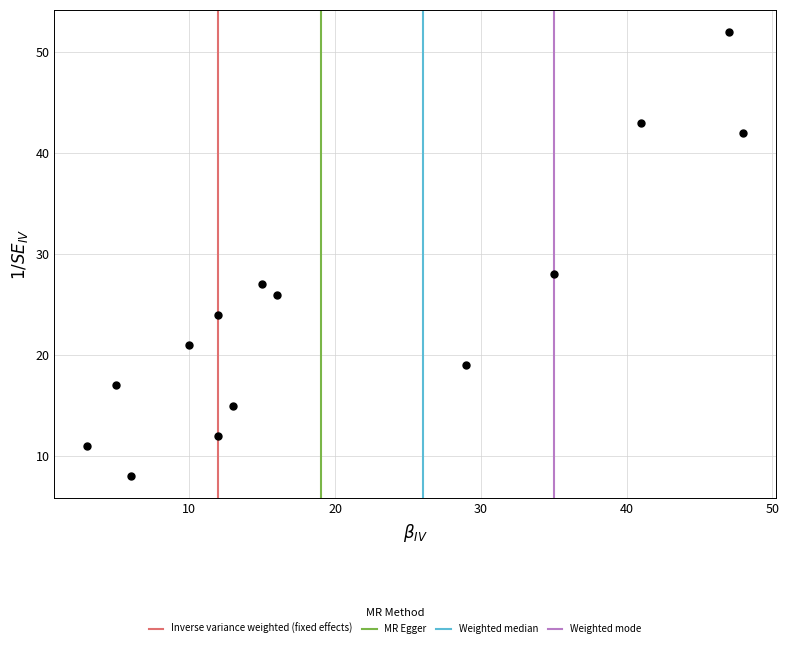

What is the range of Y values (max minus min)?

44